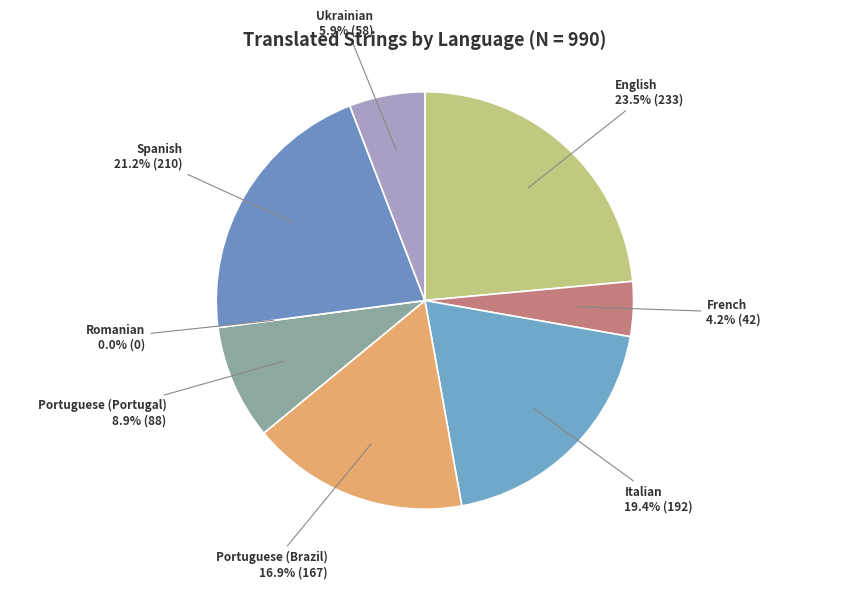

How many slices are in this pie chart?

8